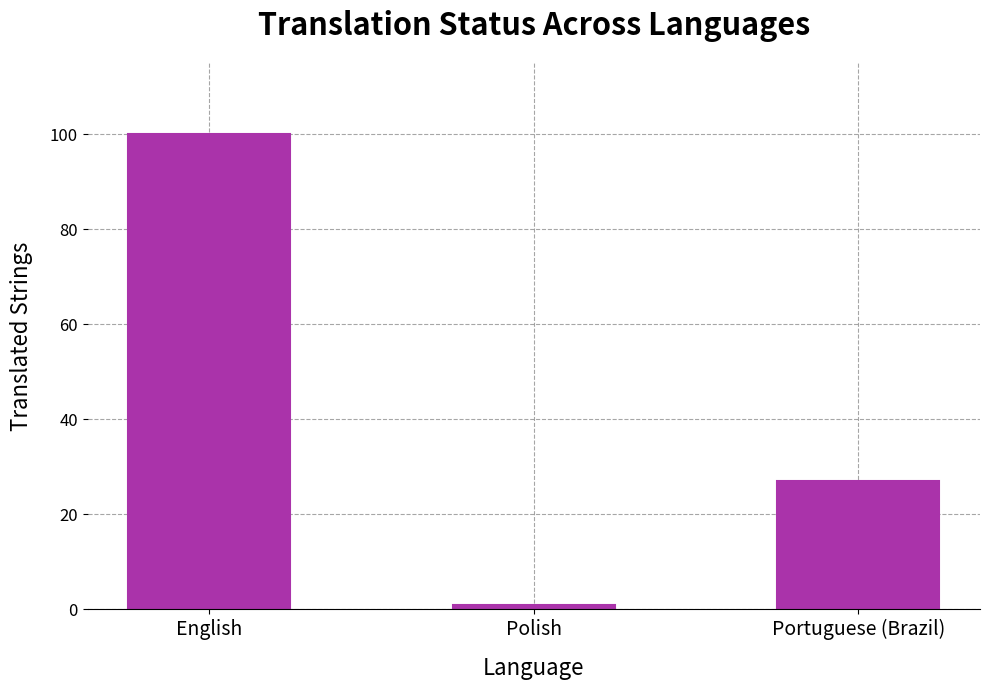

The value at Portuguese (Brazil) is 27. True or false?

True